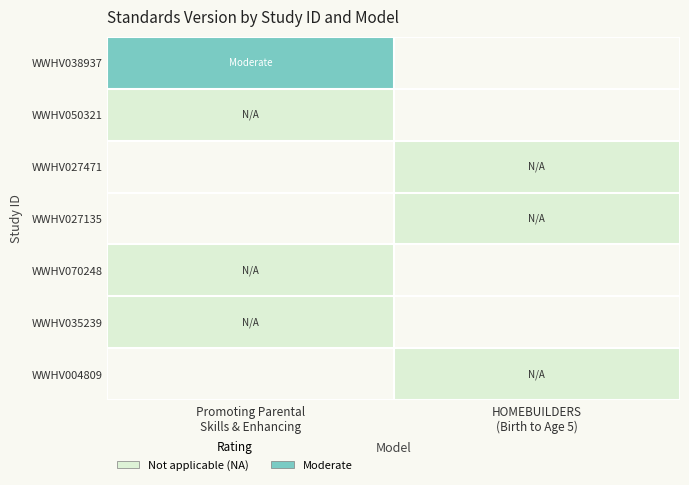

Count the number of categories in the chart.

2